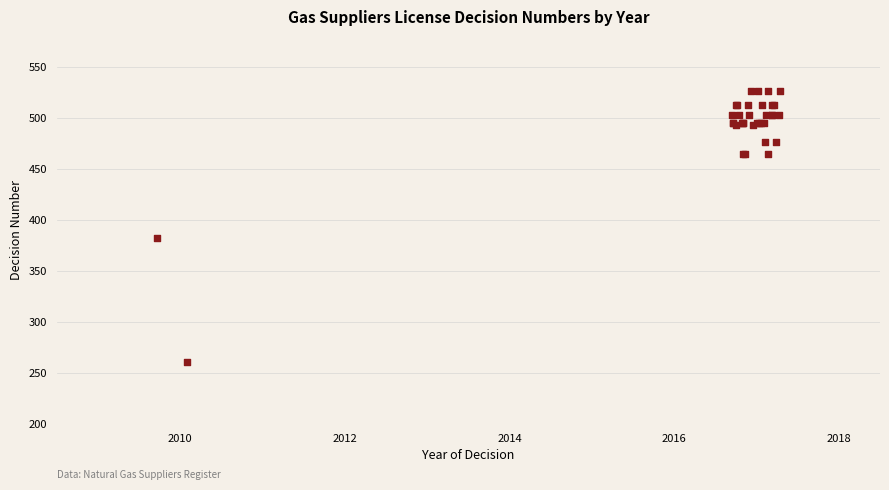

What Y value in the scatter plot is closest to 393?

382